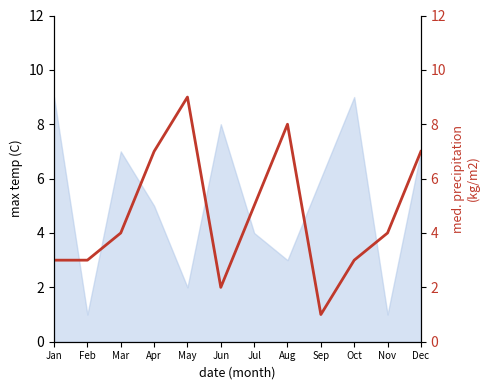

At which category does the data reach its first local valley?

Jun